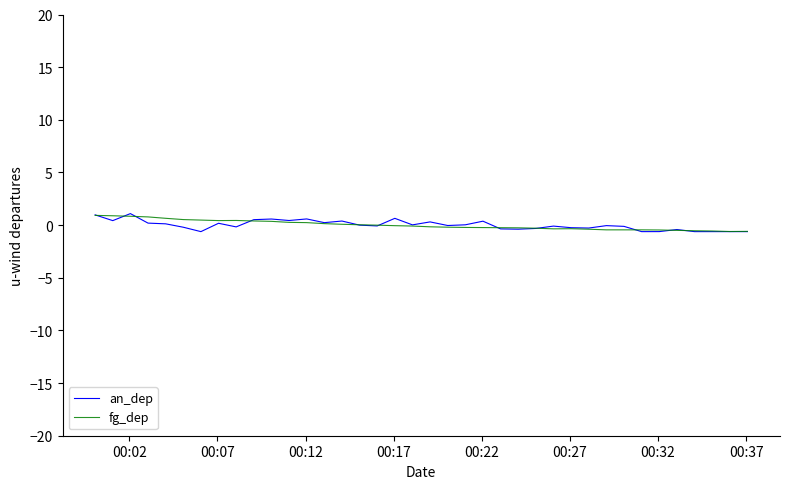

What is the maximum value for fg_dep?

0.9